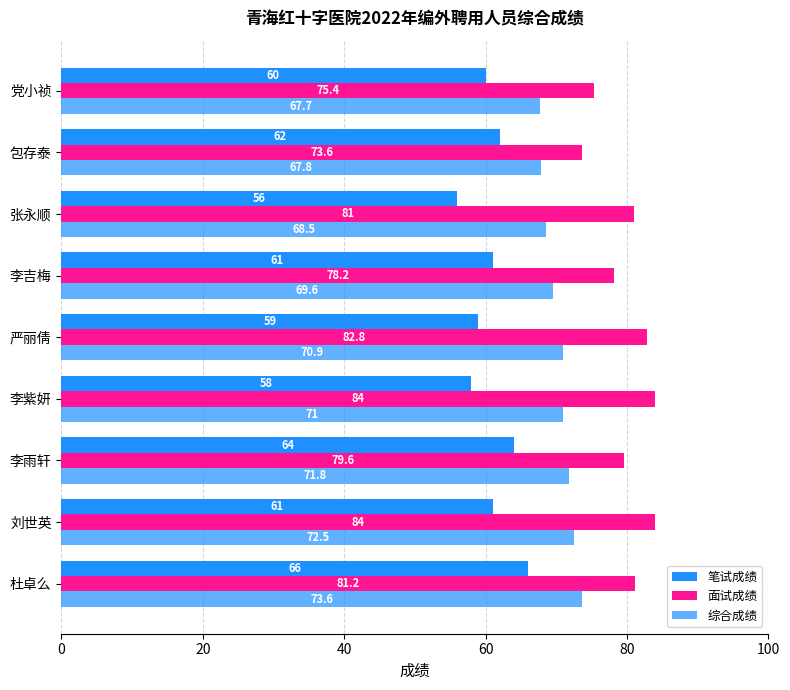

Reading left to right, what are all the values shown in this chart?

笔试成绩: 66.0	61.0	64.0	58.0	59.0	61.0	56.0	62.0	60.0
面试成绩: 81.2	84.0	79.6	84.0	82.8	78.2	81.0	73.6	75.4
综合成绩: 73.6	72.5	71.8	71.0	70.9	69.6	68.5	67.8	67.7